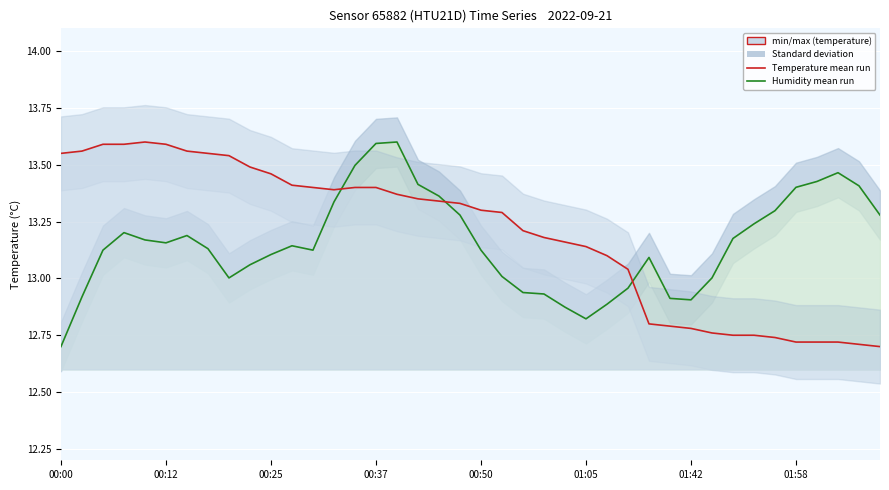

How many interior local valleys does the Humidity mean run series have?

5